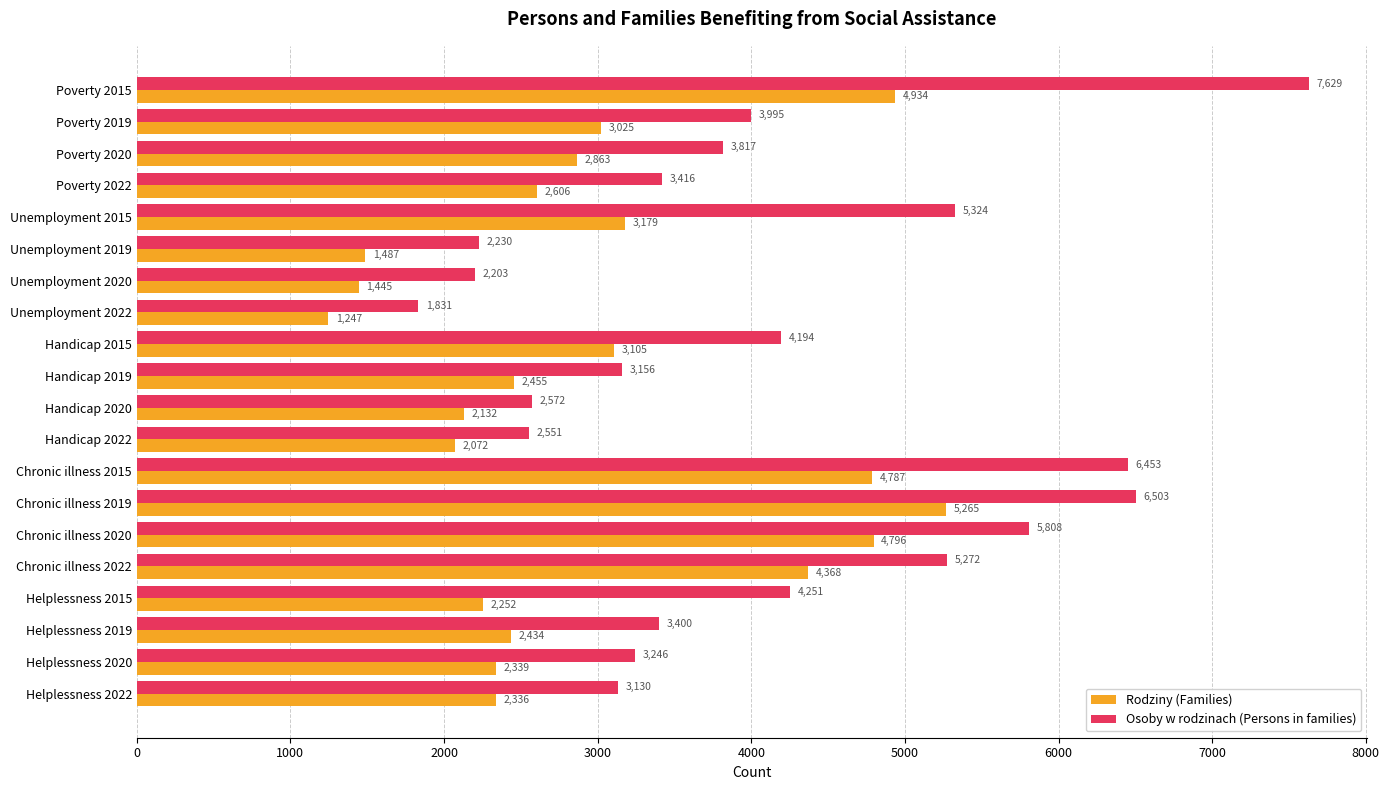

Rank the series at Poverty 2015 from lowest to highest value.

Rodziny (Families), Osoby w rodzinach (Persons in families)